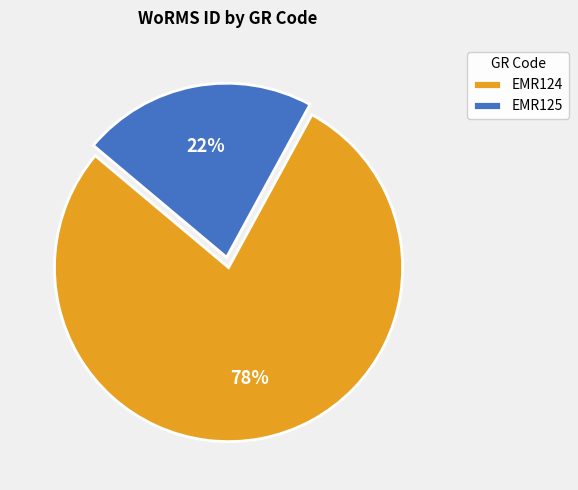

Which category has the smallest portion of the pie?

EMR125